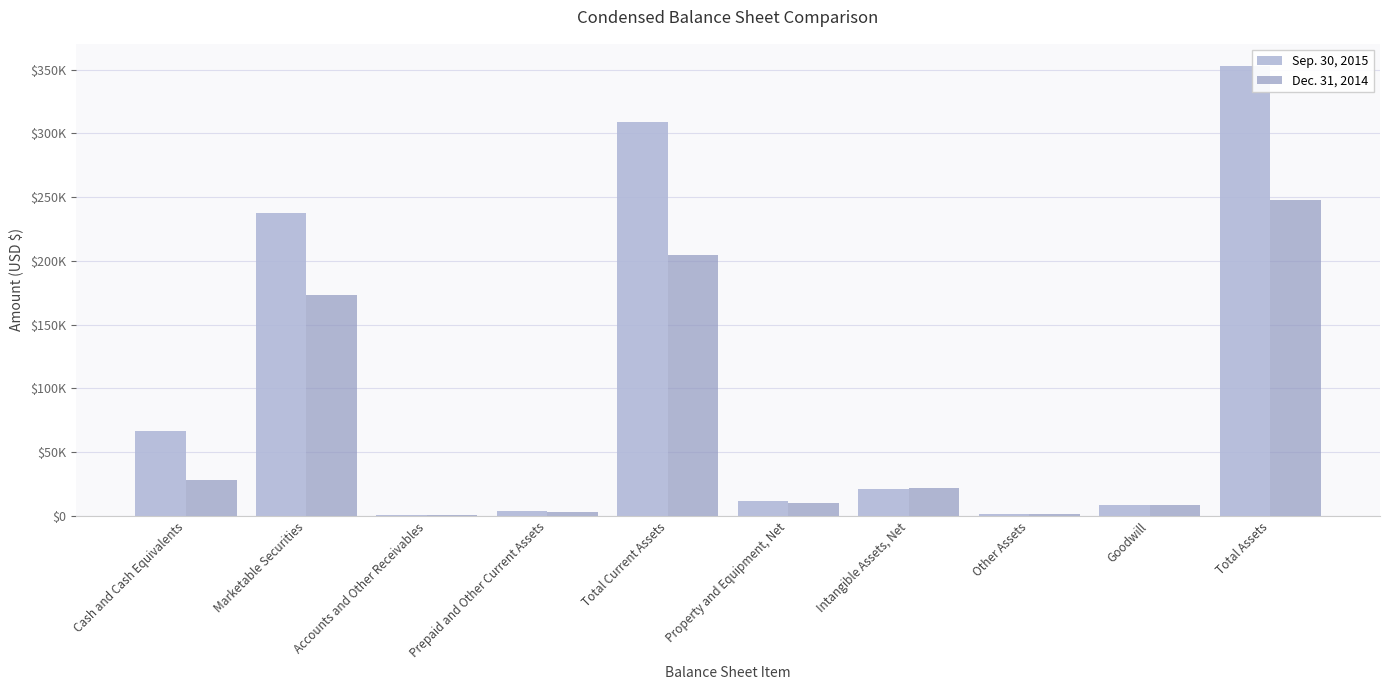

Are the bars grouped side by side (vs. stacked)?

Yes